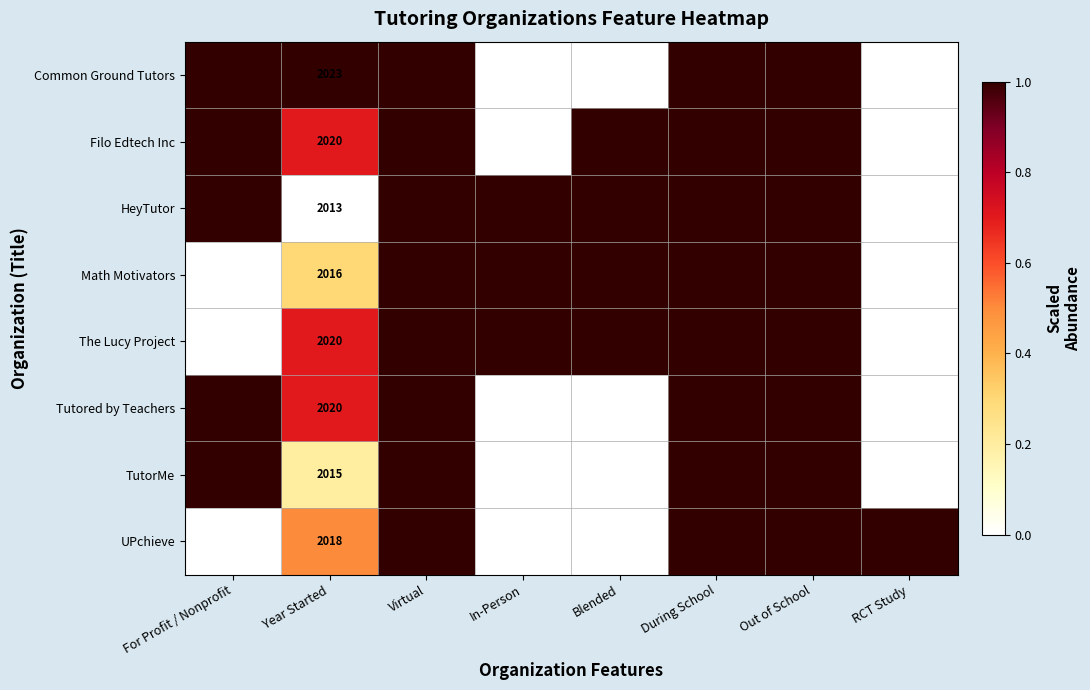

What is the maximum value shown in the chart?

1.0